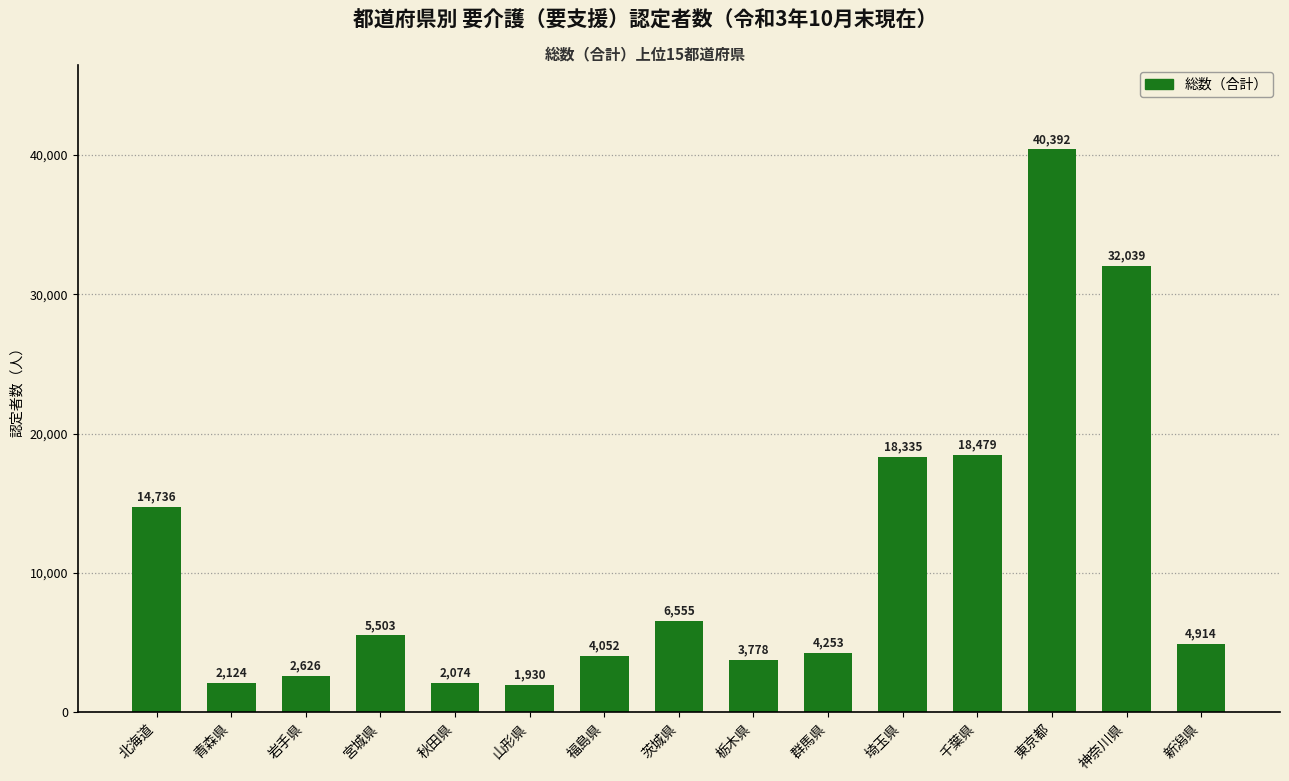

Is it true that the value at 北海道 is 20030?

False